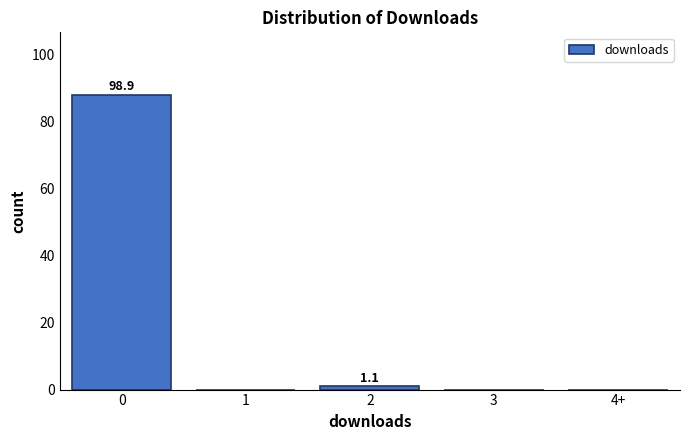

Reading left to right, transcribe all the data shown in this chart.

0=88	1=0	2=1	3=0	4+=0